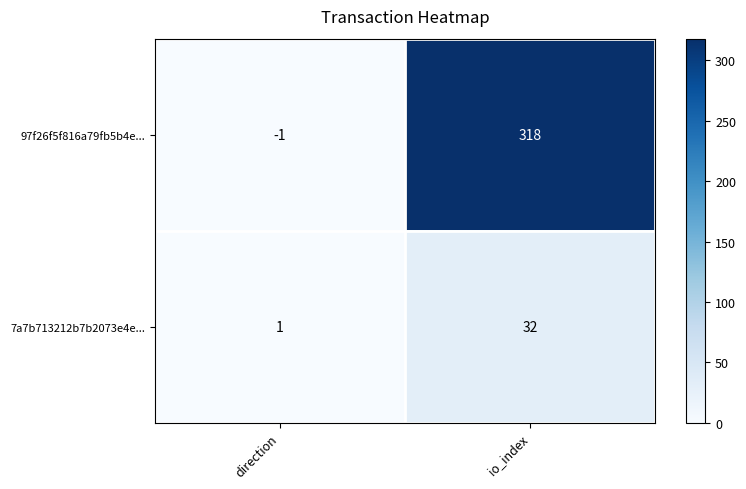

Which category has the lowest value in the 7a7b713212b7b2073e4e... series?

direction